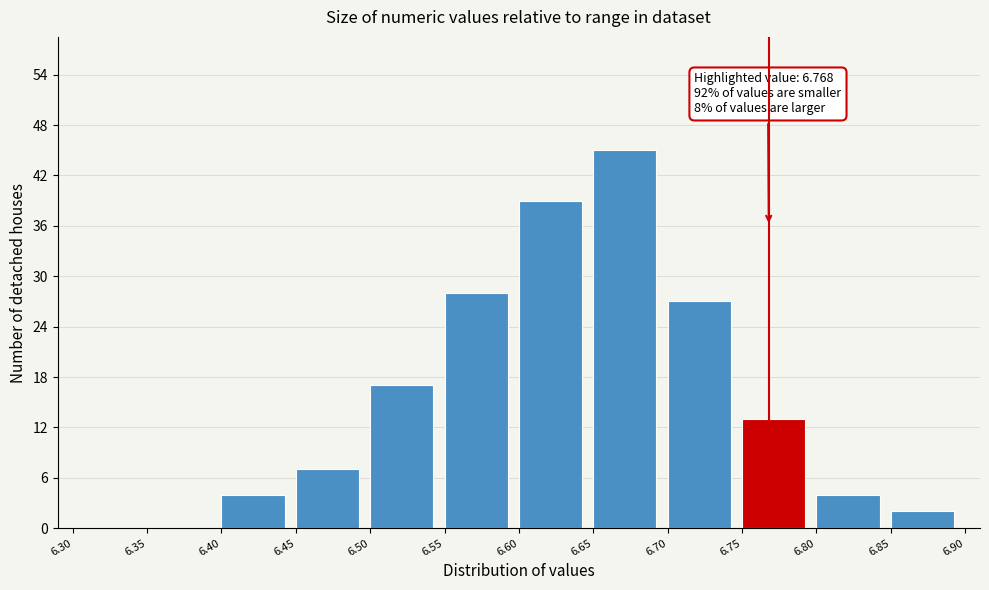

Which range on the x-axis has the tallest bar?

6.65 to 6.70